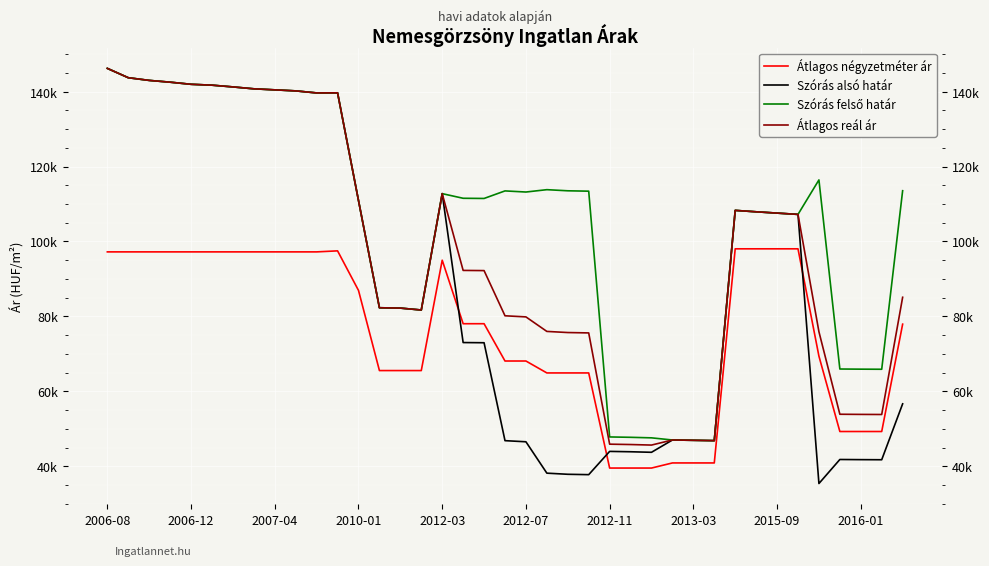

Is this an area chart (filled region under the line)?

No